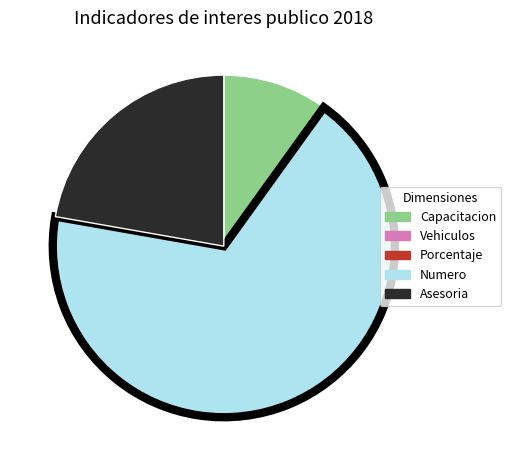

Which category accounts for the majority?

Numero